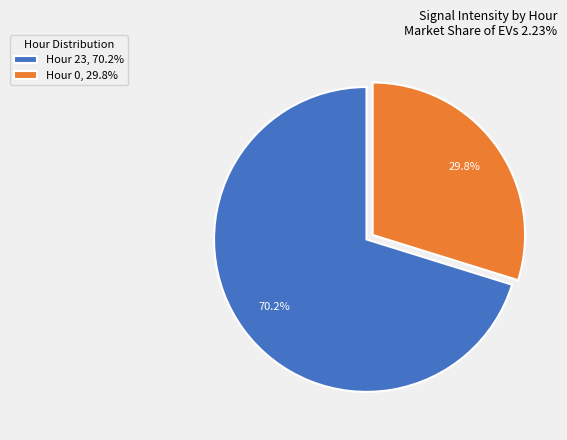

What percentage is NOT represented by Hour 0, 29.8%?

70.2%